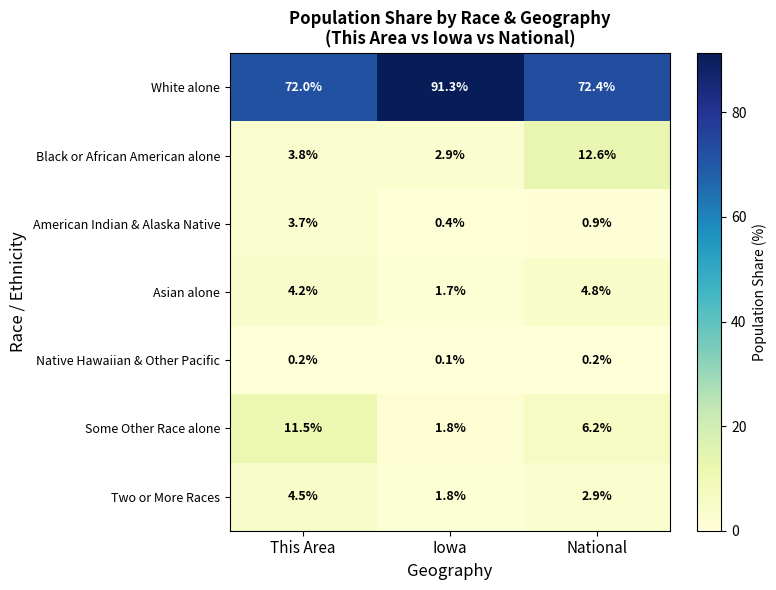

Is it true that American Indian & Alaska Native equals 1.3 at National?

False